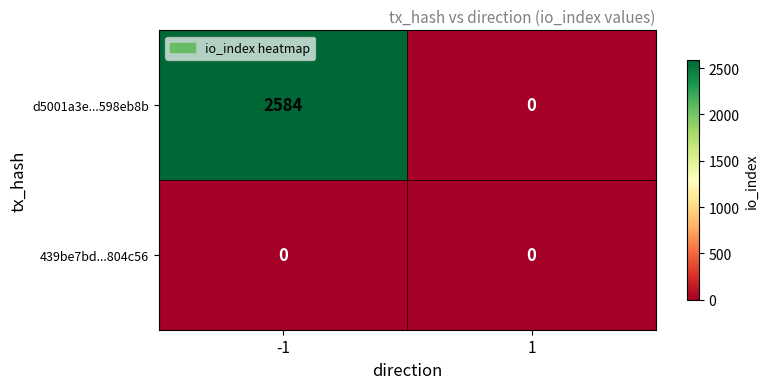

Is it true that 439be7bd...804c56 equals 0 at -1?

True